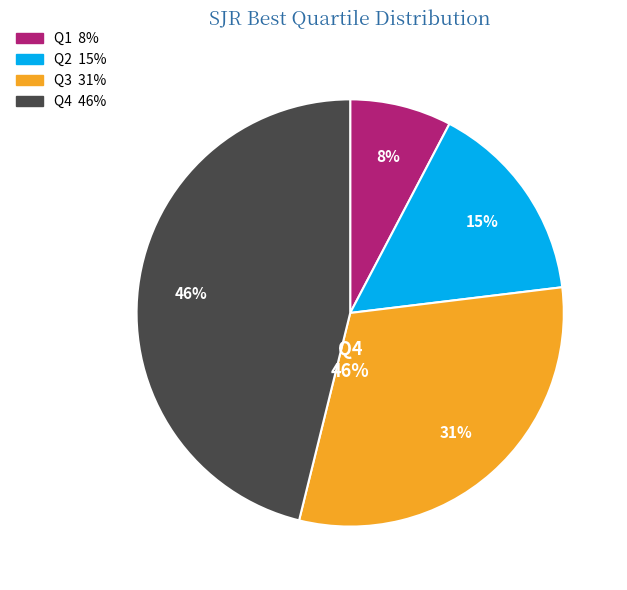

Which category has the smallest portion of the pie?

Q1